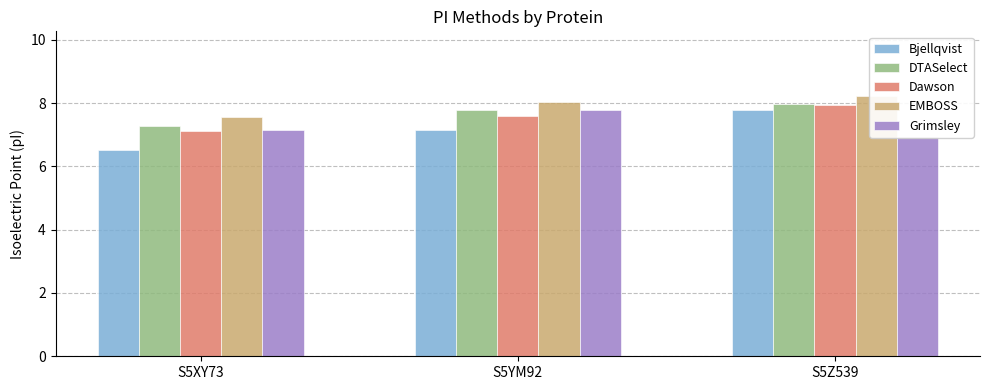

Read the Bjellqvist value at S5XY73.

6.5